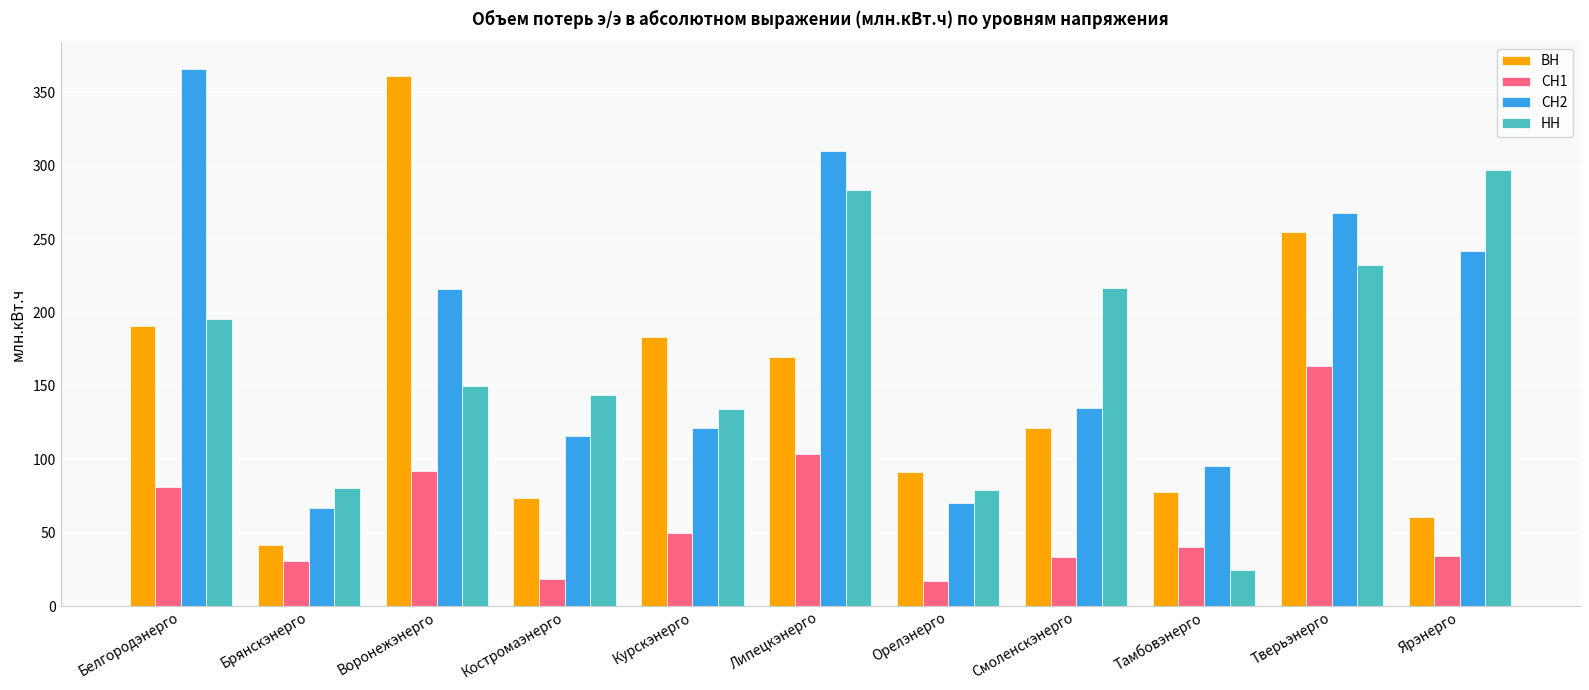

At how many categories does at least one series exceed 328?

2